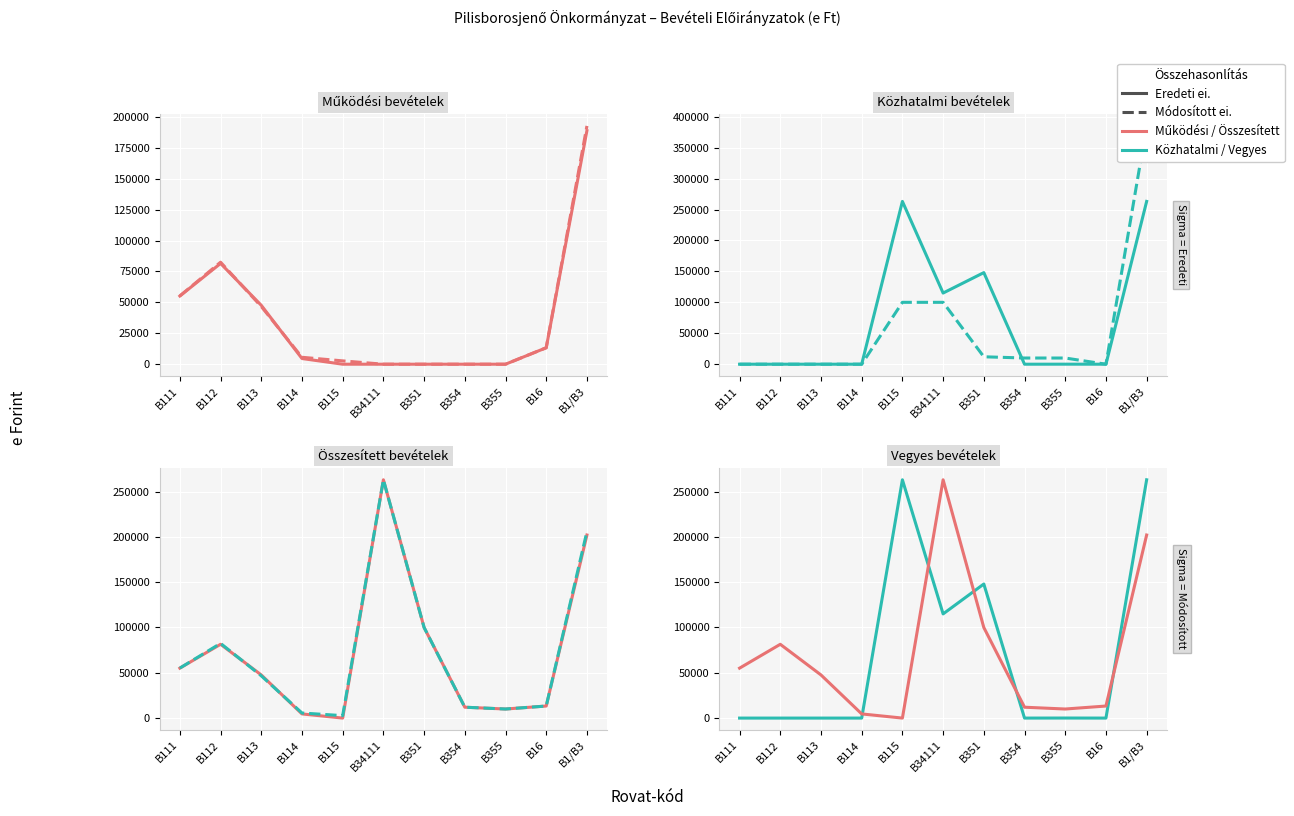

What is the label of the 7th point from the left?

B351